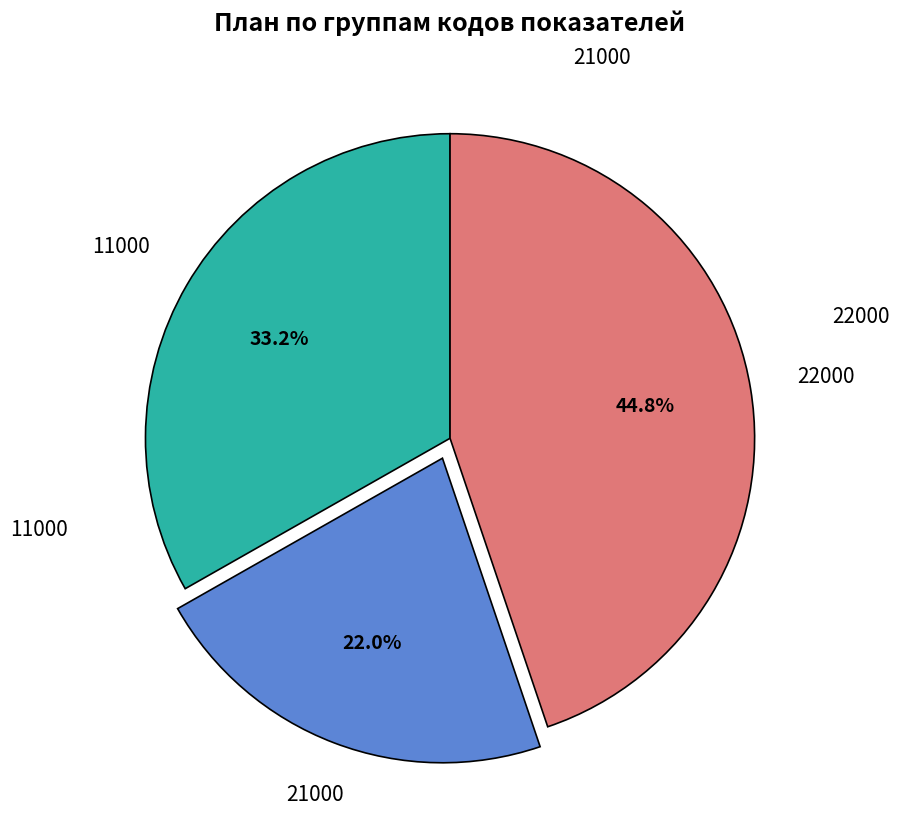

Is there a majority slice in this chart?

No